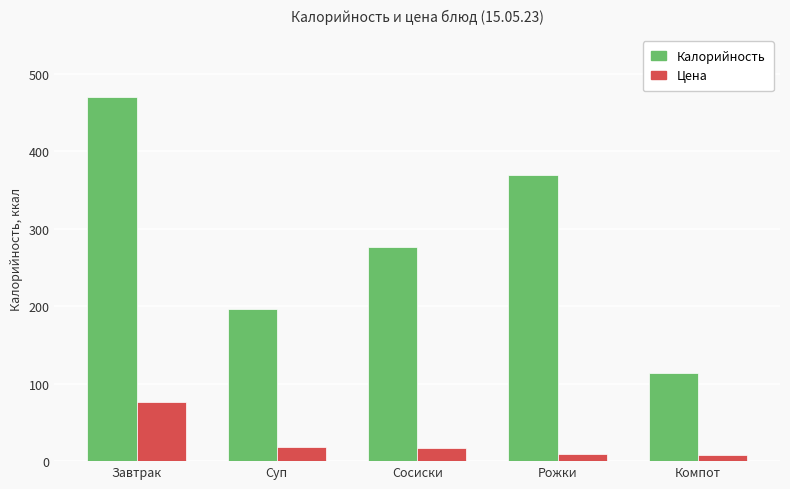

What is the maximum value shown in the chart?

470.0